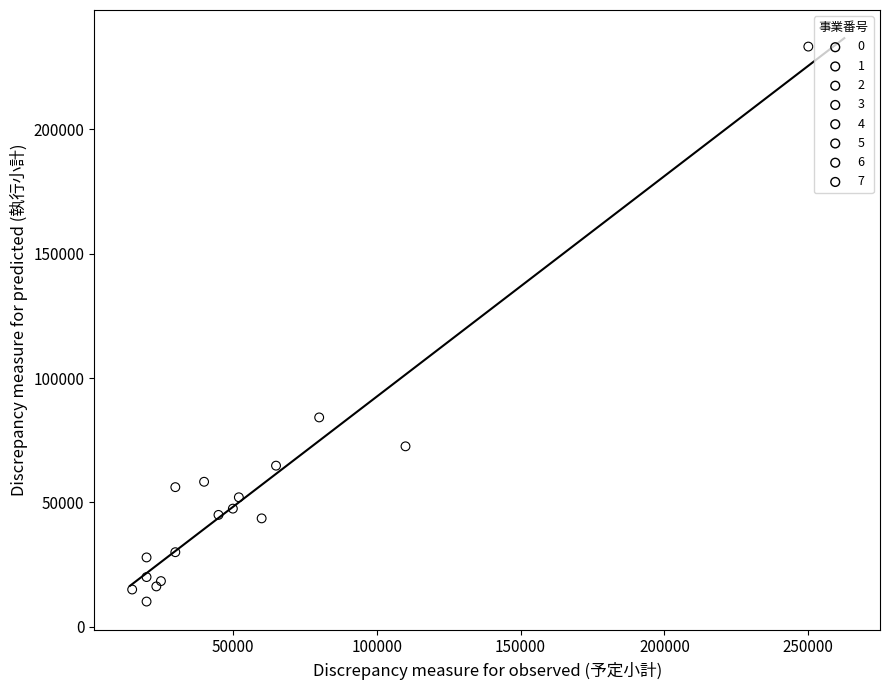

Which series contains the lowest Y value?

6